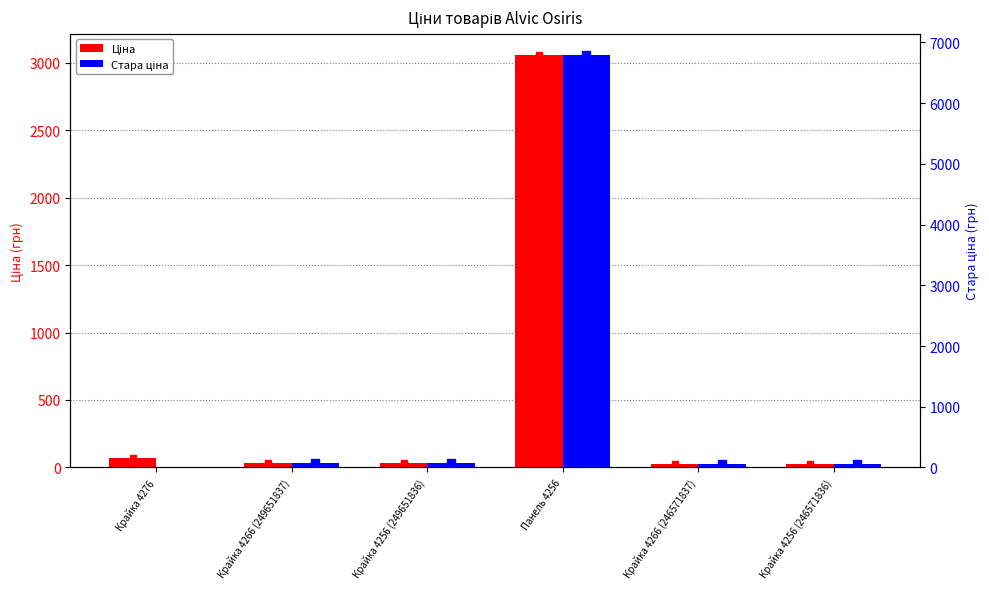

Count the number of data series in this chart.

2